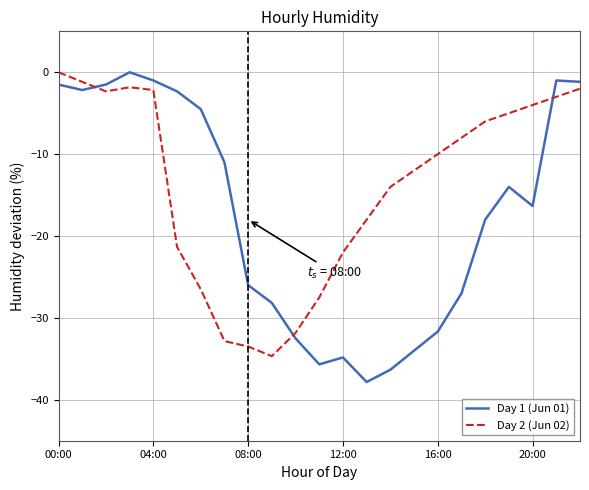

List the series in order of their overall mean, highest first.

Day 2 (Jun 02), Day 1 (Jun 01)